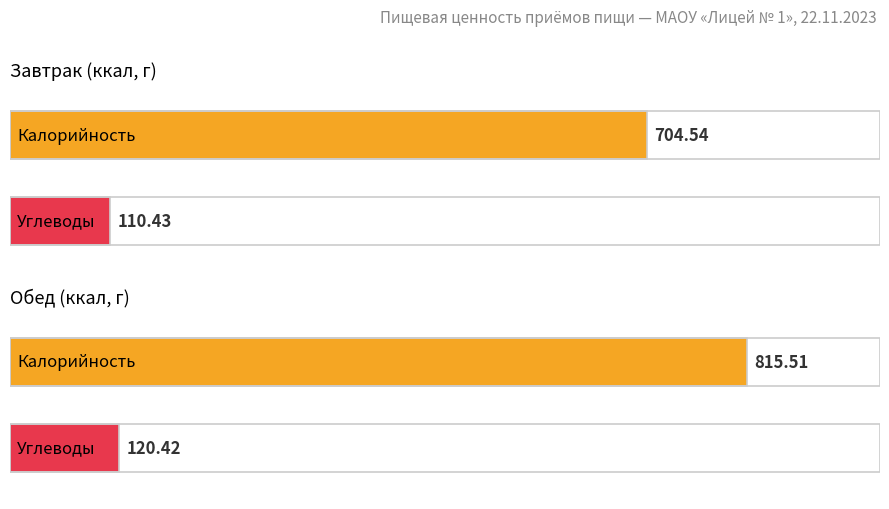

What is the average value of the Углеводы series?

115.4